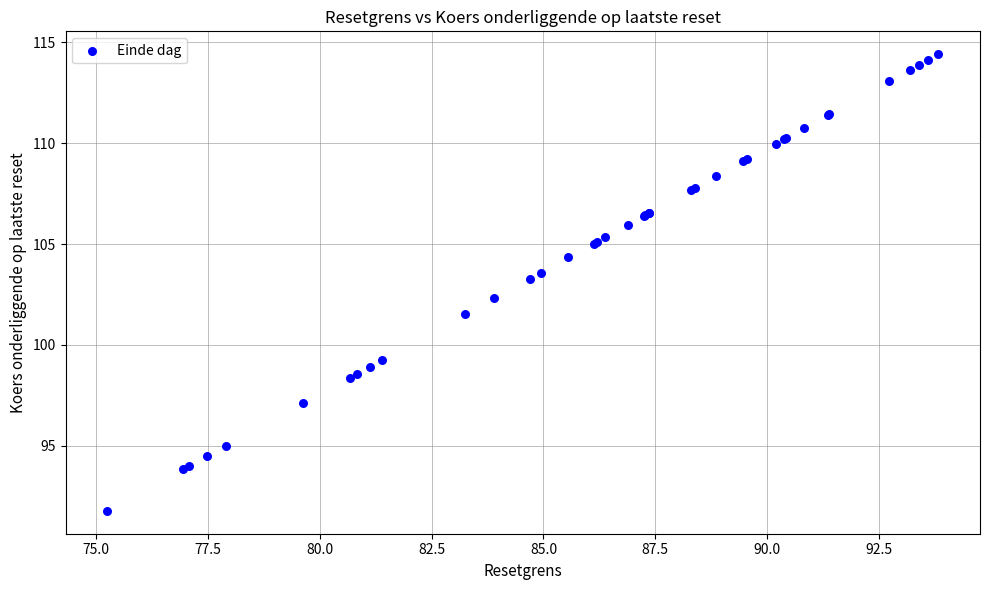

What Y value in the scatter plot is closest to 103?

103.3